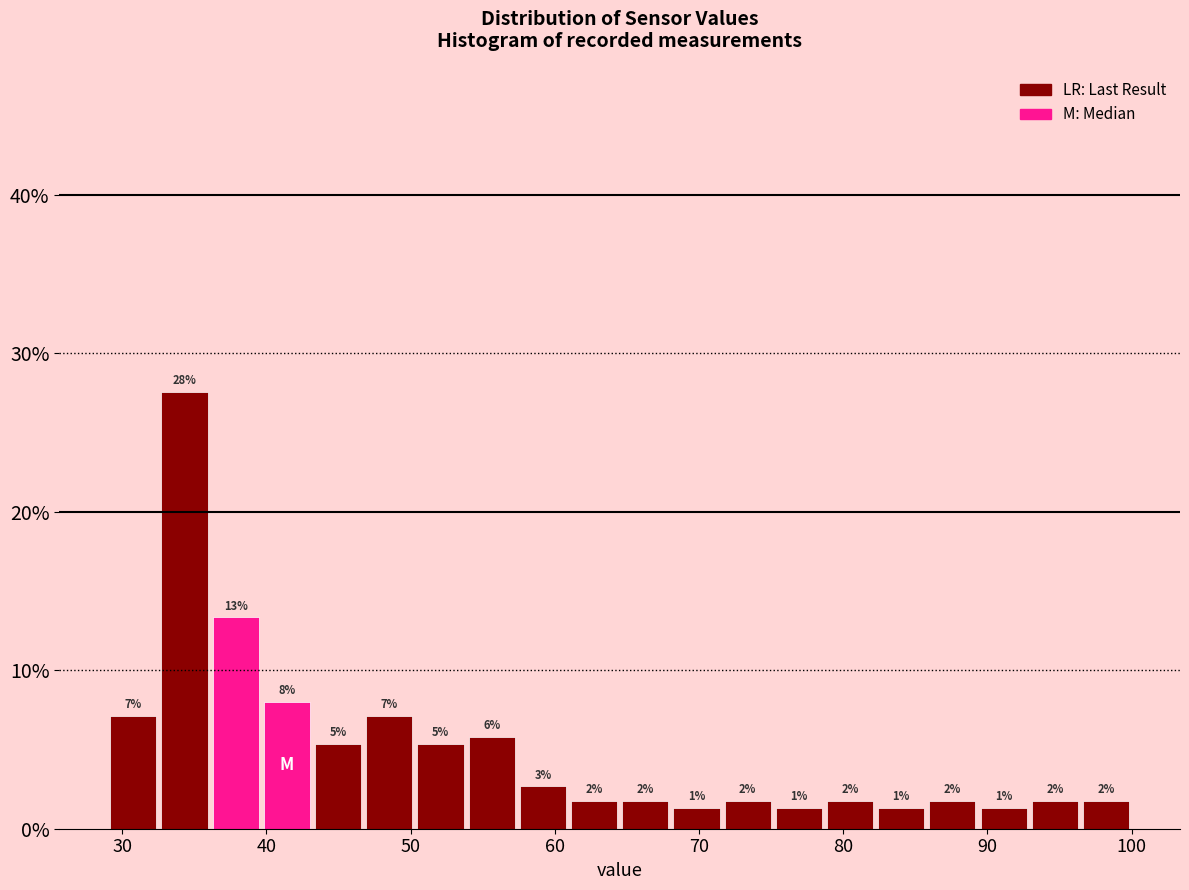

Read against the x-axis, roughly where is the centre of the tallest bar?

34